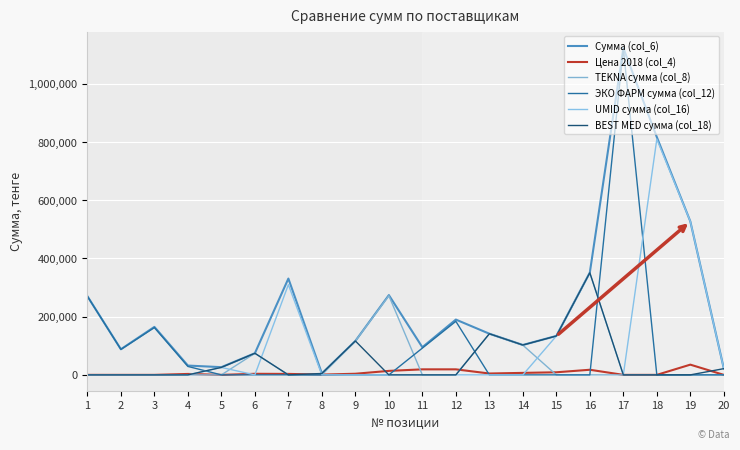

At which category does the chart reach its peak across all series?

17